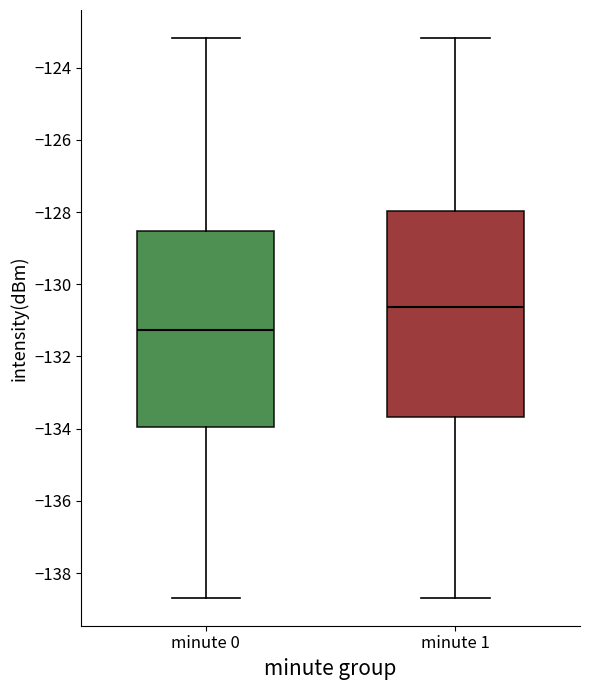

Reading left to right, transcribe this box plot: for each box, give where its median line is, the range the box spans, and where its two whiskers end, as read against the y-axis. The values are not printed on the chart, so give them approximately, as read against the axis.

minute 0: median -131.2, box -134.0 to -128.6, whiskers -138.6 to -123.2
minute 1: median -130.6, box -133.6 to -128.0, whiskers -138.6 to -123.2